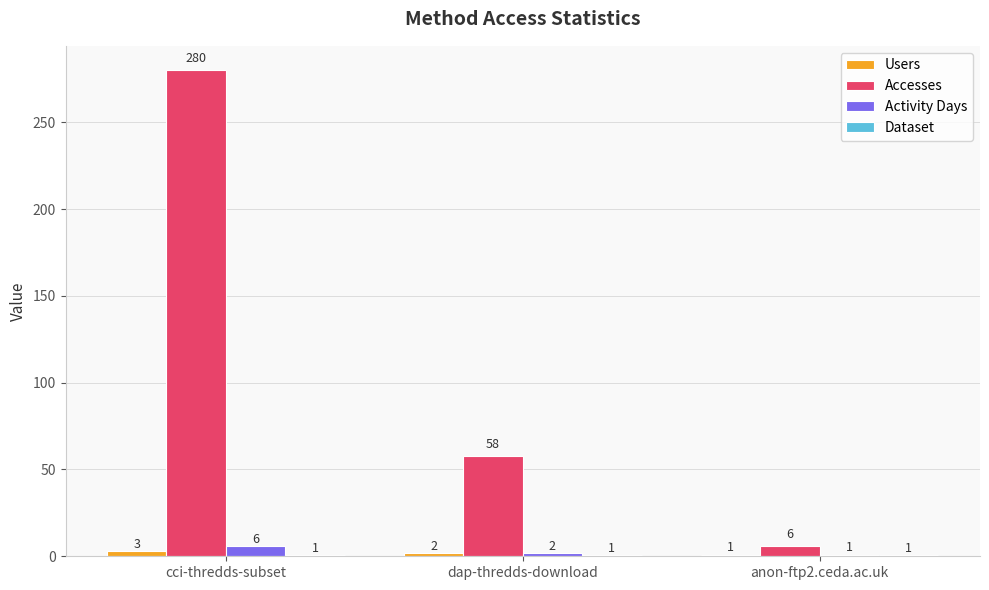

What is the sum of the Users values at cci-thredds-subset and anon-ftp2.ceda.ac.uk?

4